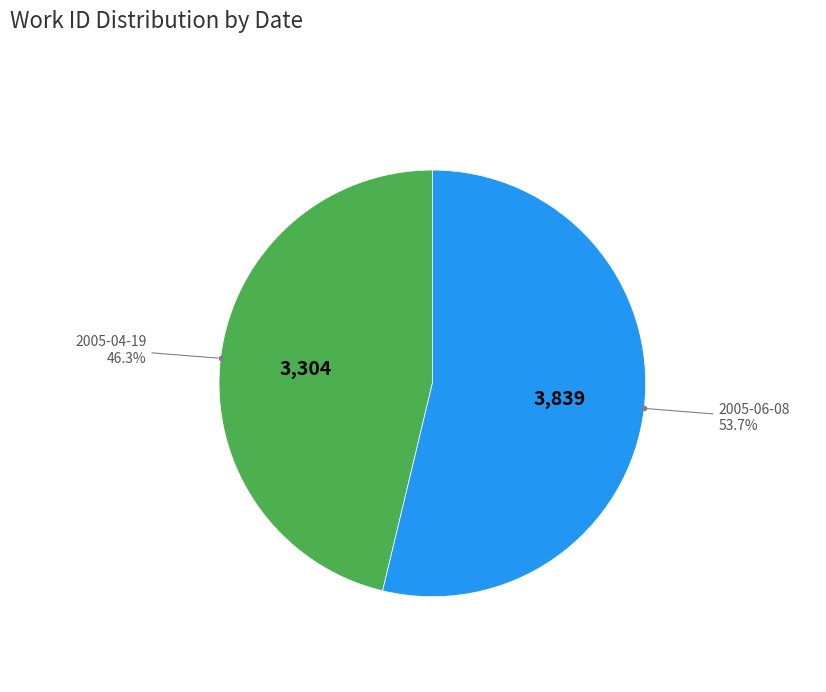

Which slice is the smallest?

2005-04-19